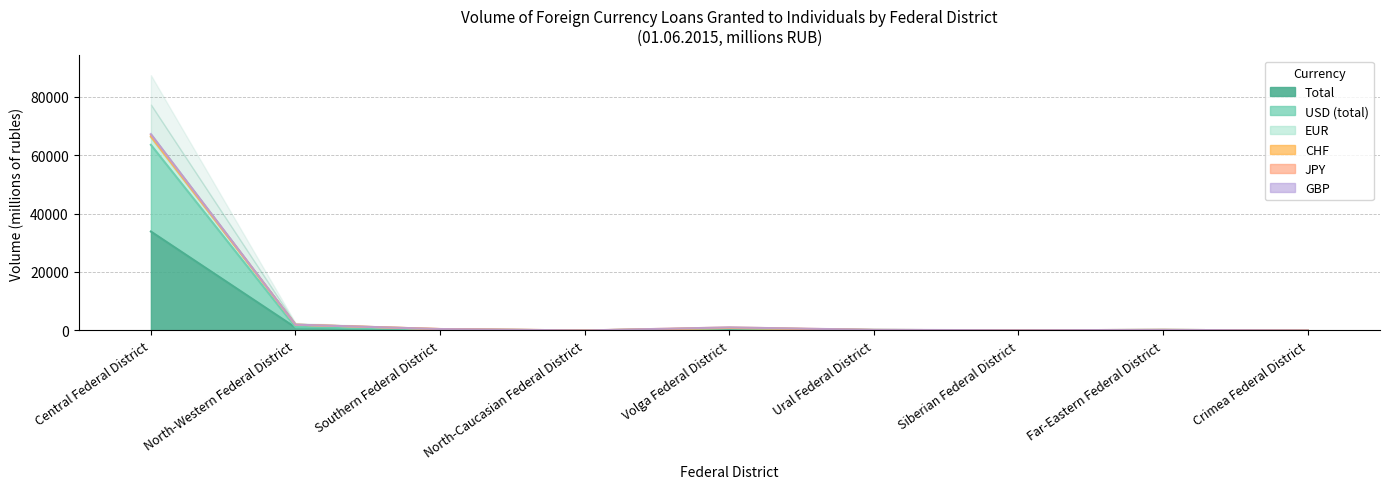

What is the label of the 3rd point from the right?

Siberian Federal District